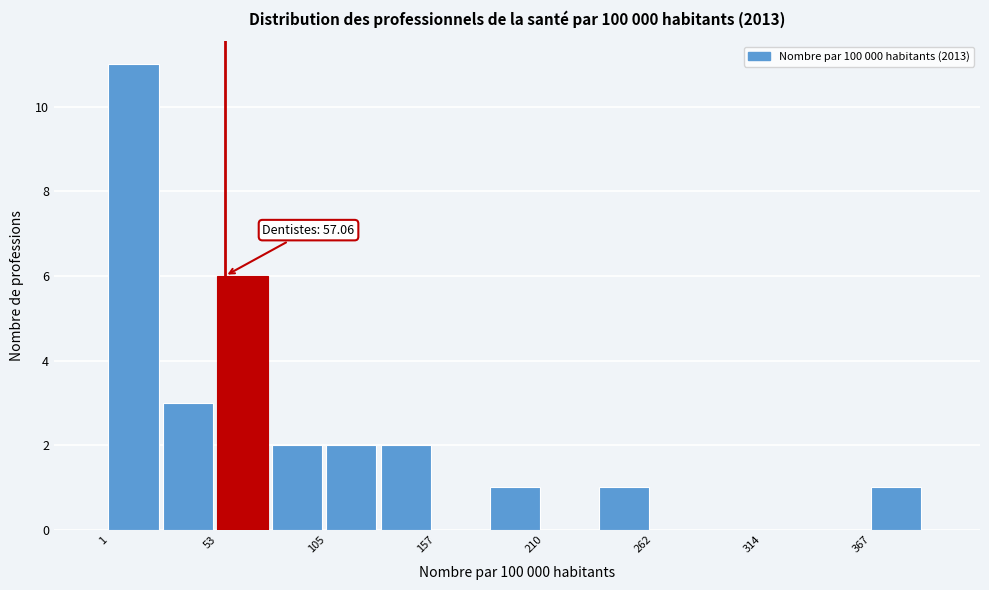

Around what value on the x-axis is the tallest bar? Give the approximate position of its centre, as read against the axis.

10